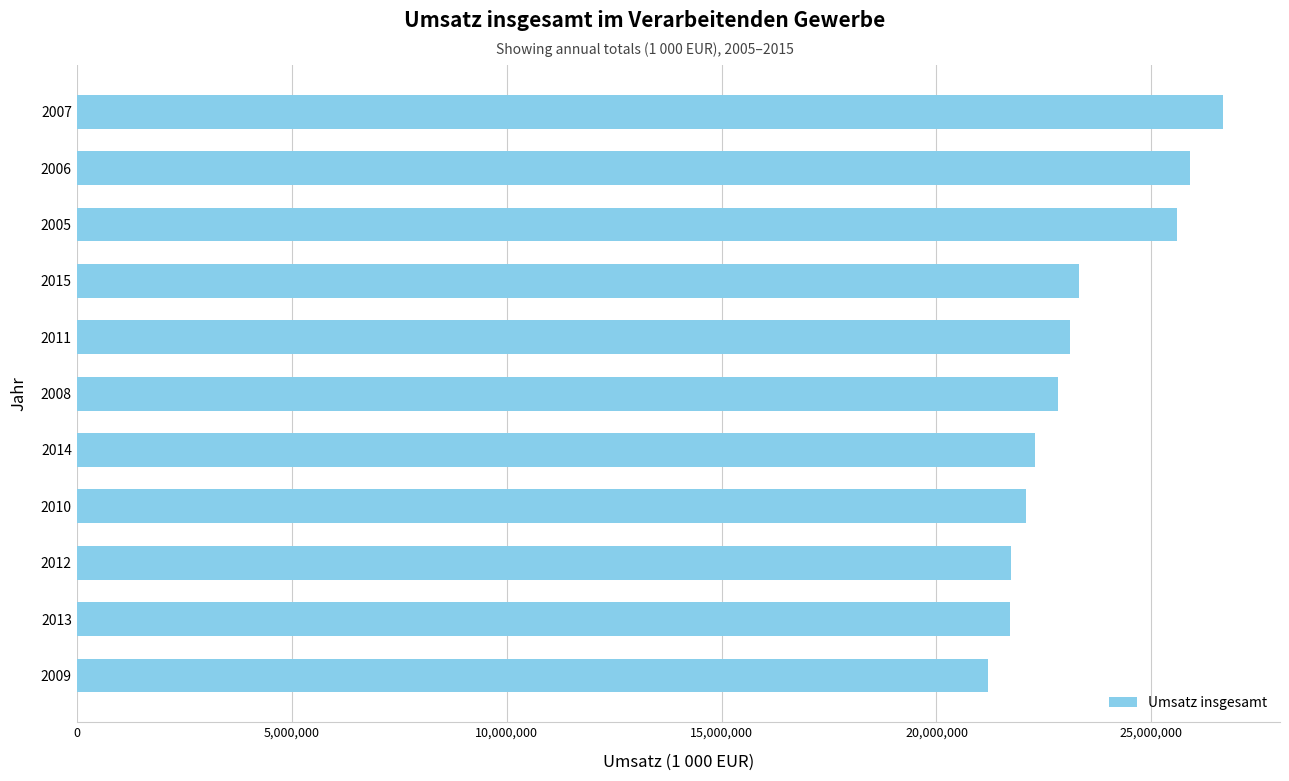

How many series are shown in this chart?

1